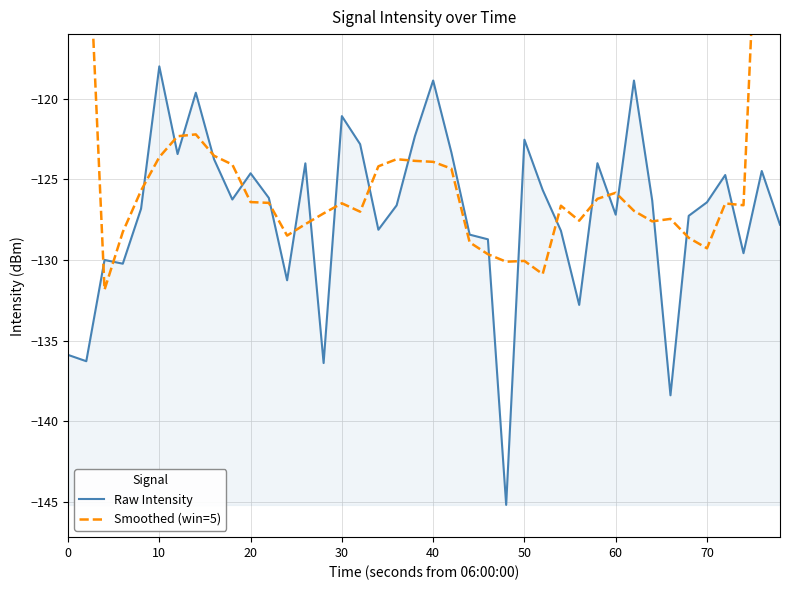

At which label does Raw Intensity reach its peak?

10